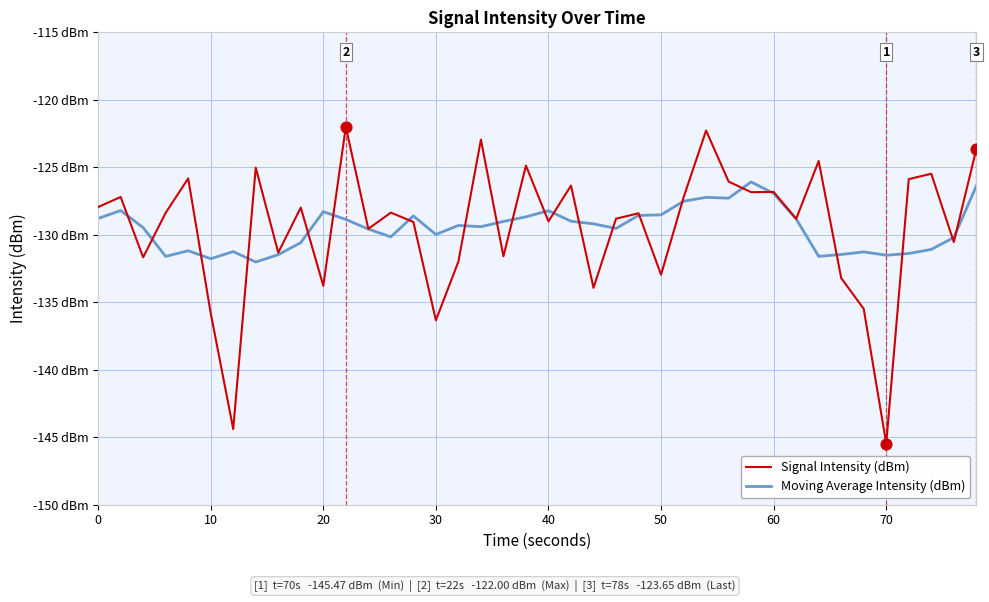

What are all the series names shown in the legend?

Signal Intensity (dBm), Moving Average Intensity (dBm)